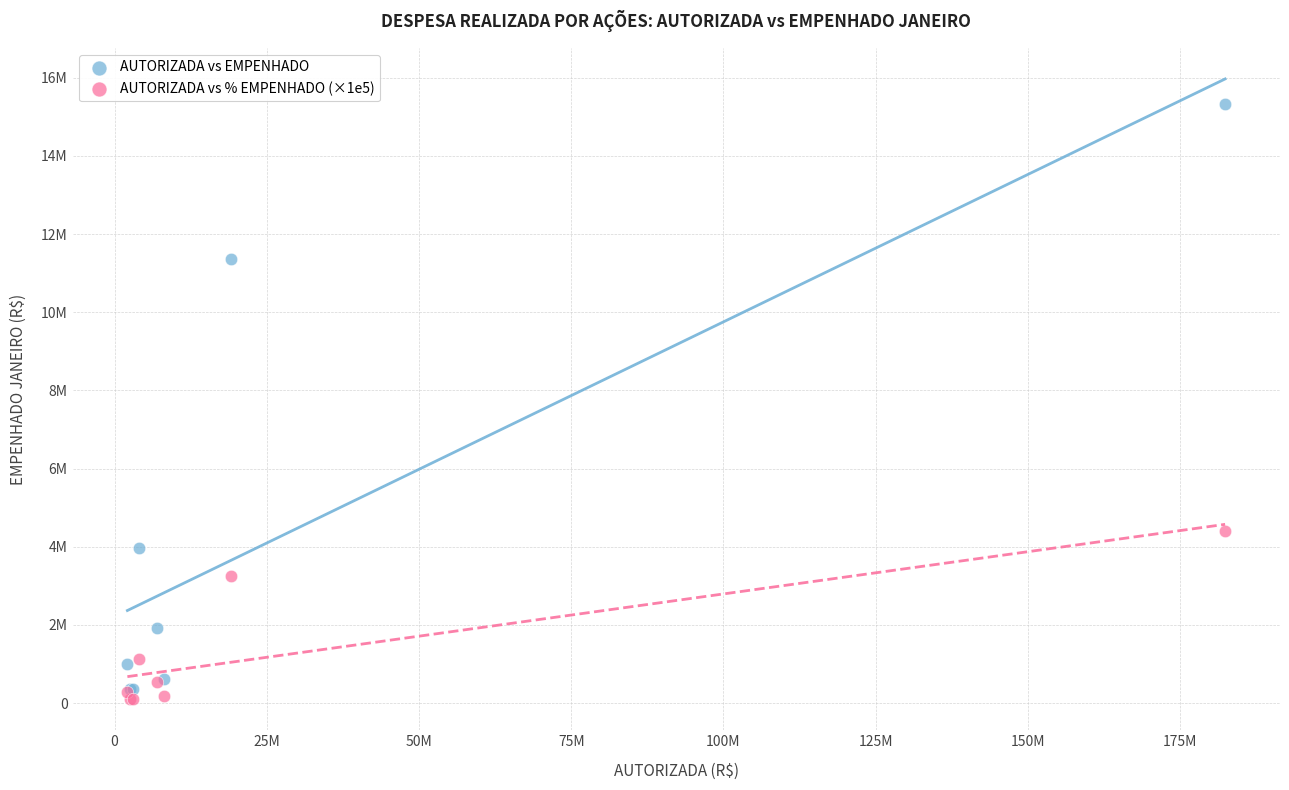

Which series contains the highest Y value?

AUTORIZADA vs EMPENHADO